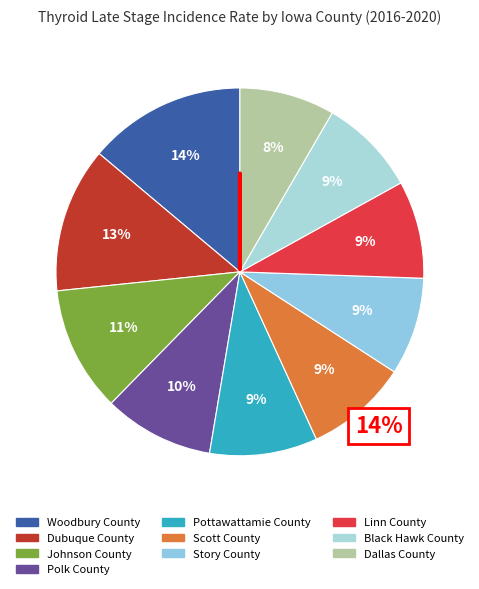

What percentage is the Story County slice, to the nearest percent?

9%